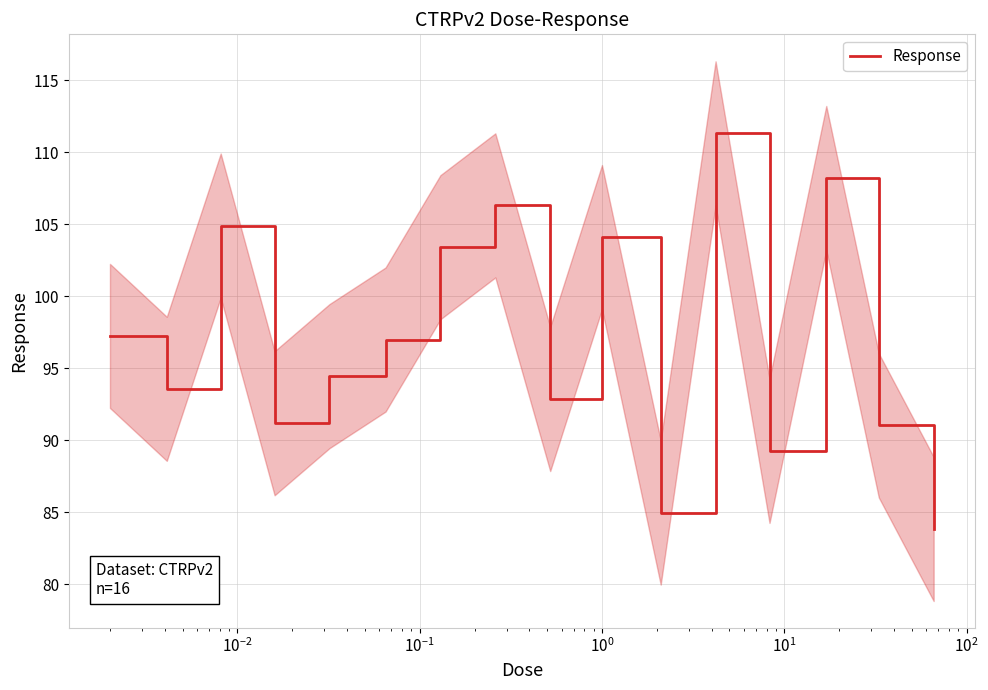

What is the lowest value of the Response series?

83.8